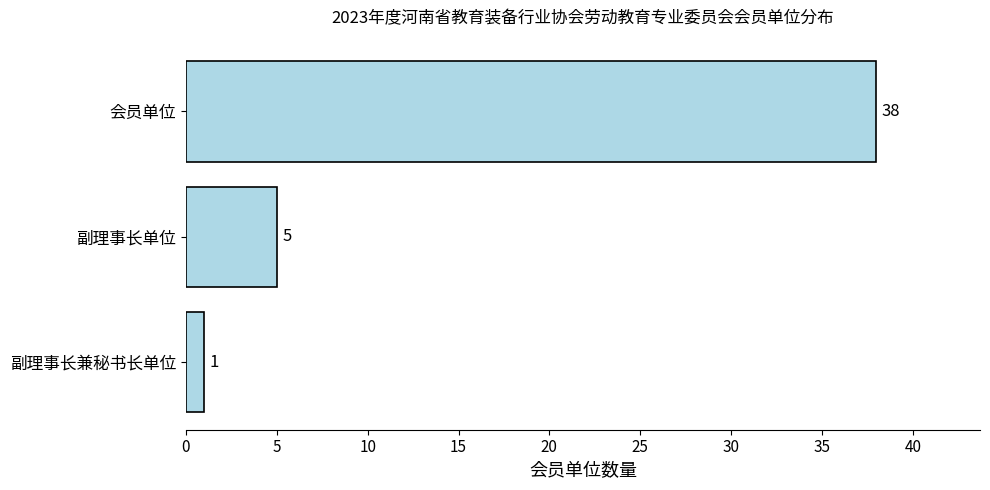

What is the value of the 3rd bar from the top?

1